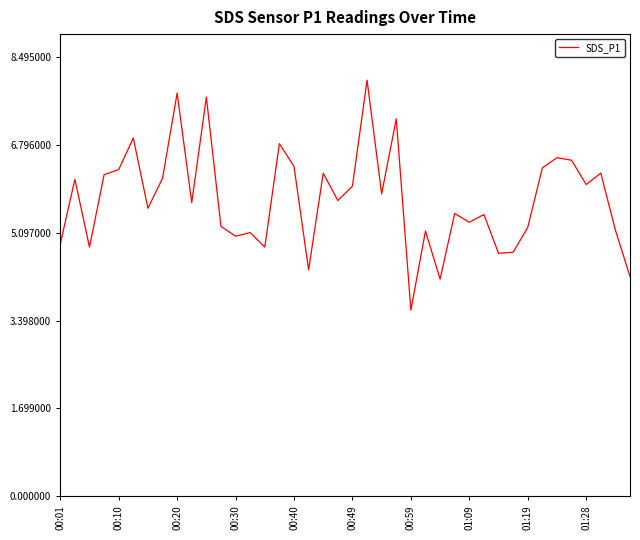

True or false: there are more than 0 points higher than both neighbors.

True